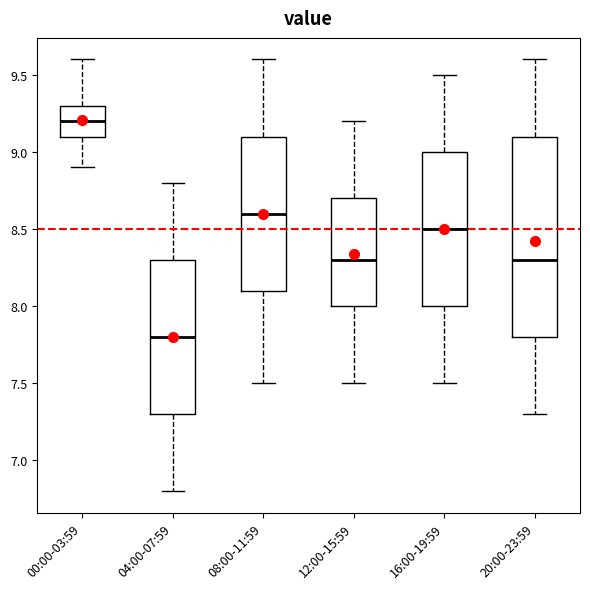

Comparing the boxes themselves (not the whiskers), which one is the tallest?

20:00-23:59